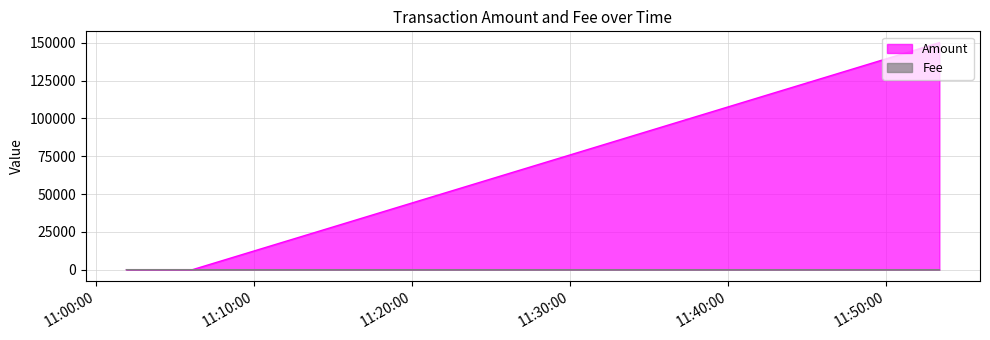

Is it true that Amount equals 2.7 at 2020-02-16 11:01:54?

False